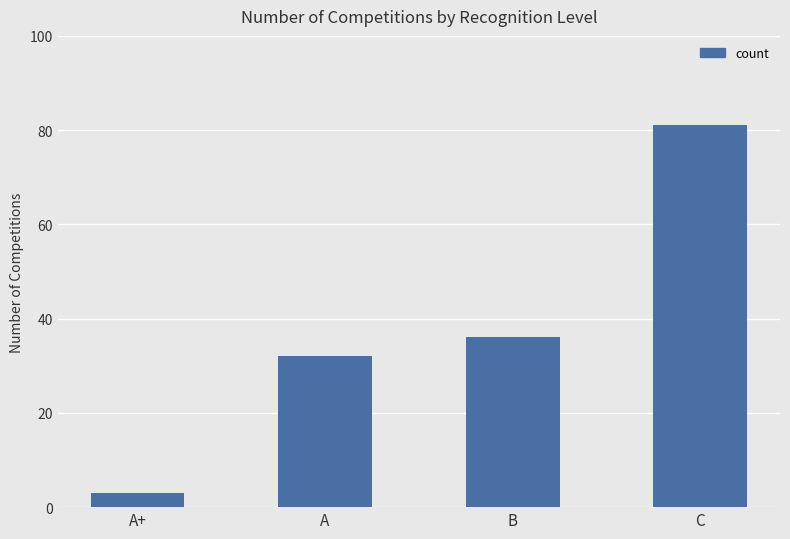

The value at A is 32. True or false?

True